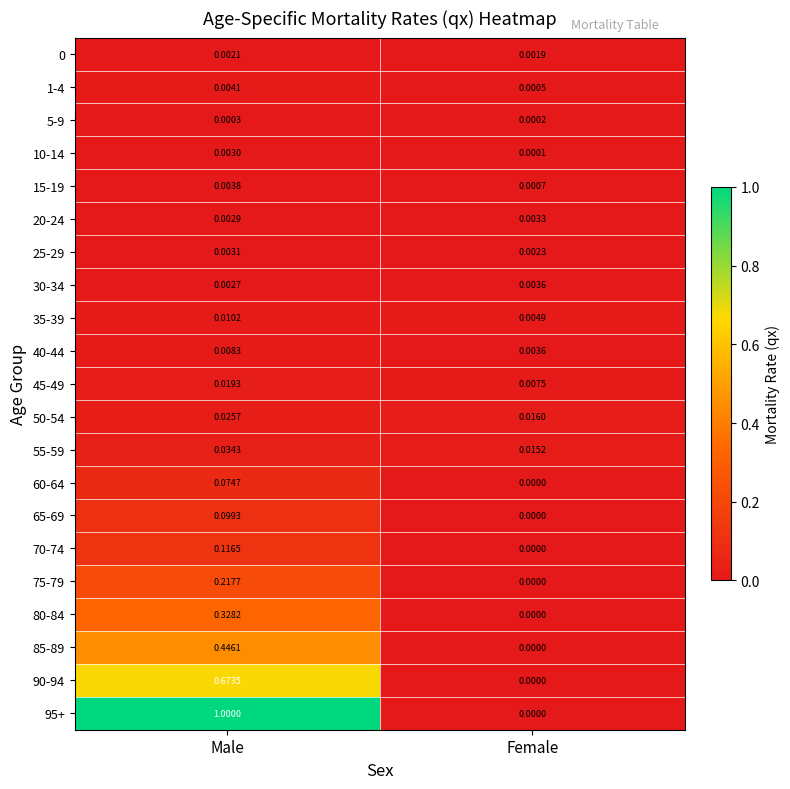

At which category does the chart reach its peak across all series?

Male